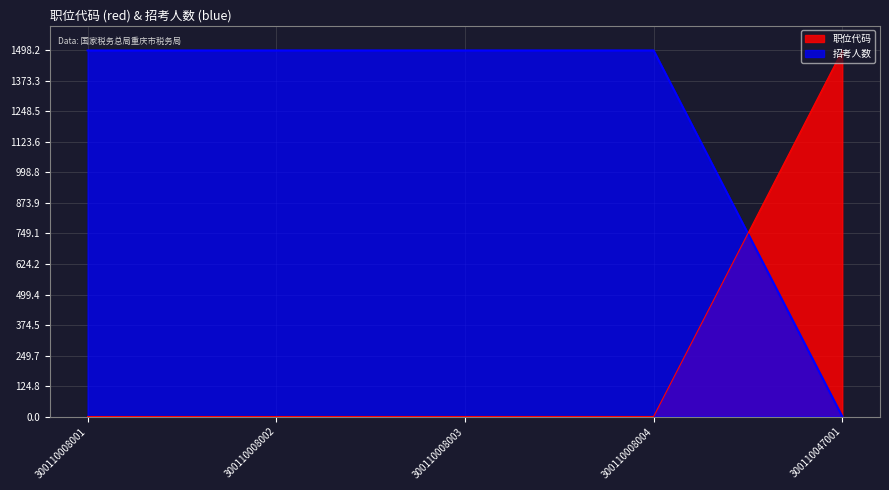

What is the maximum value for 招考人数?

1498.2